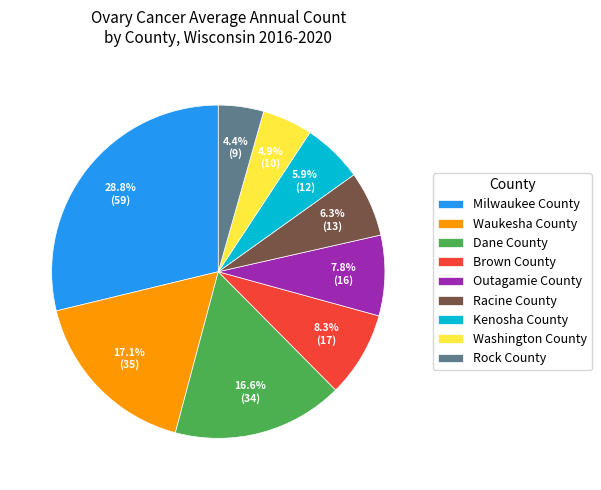

How many segments does this pie chart have?

9